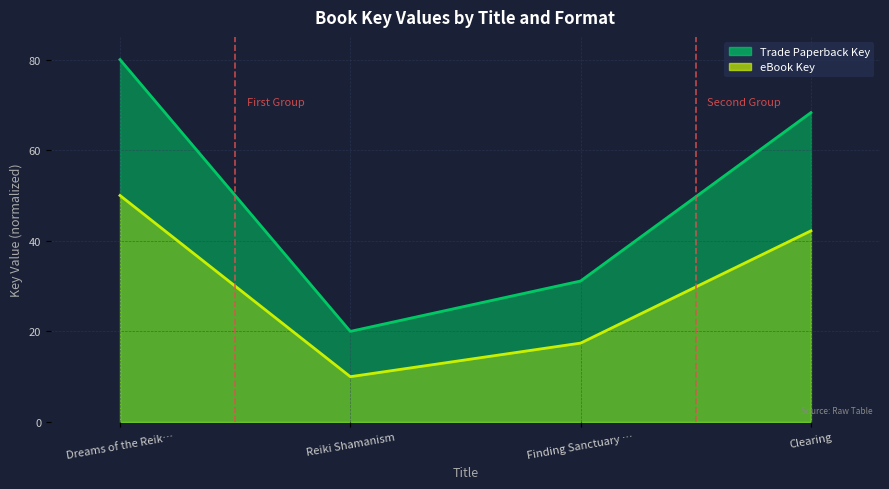

List the series in order of their peak value, highest first.

eBook Key, Trade Paperback Key